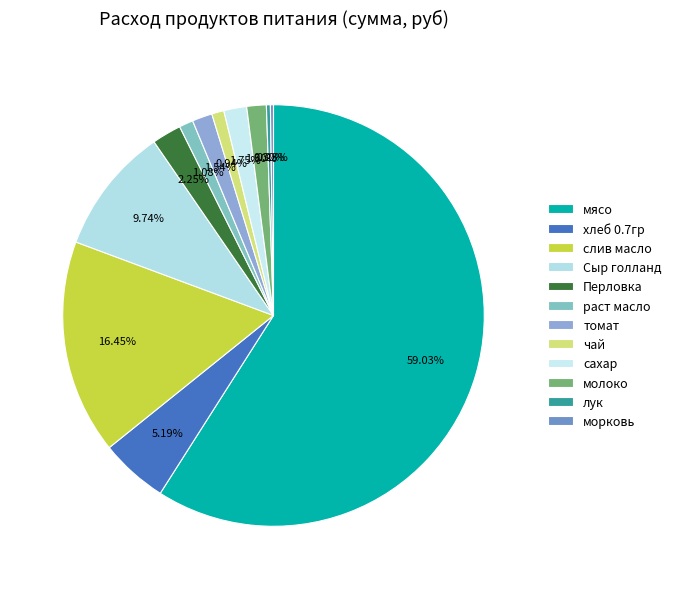

What portion of the pie excludes чай?

99.1%